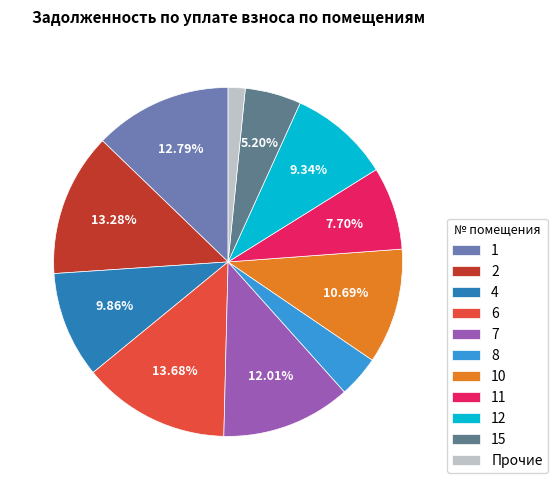

To the nearest percent, what percentage of the pie is 7?

12%